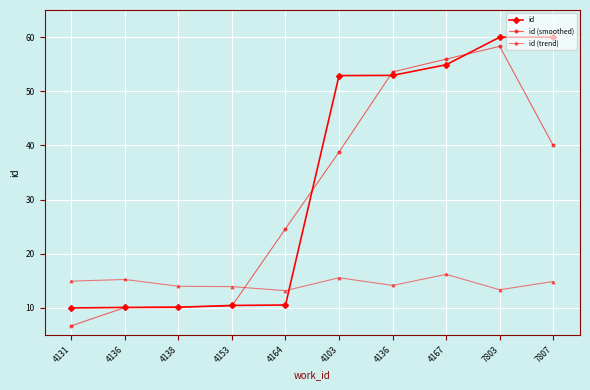

How many data points does each series have?

10